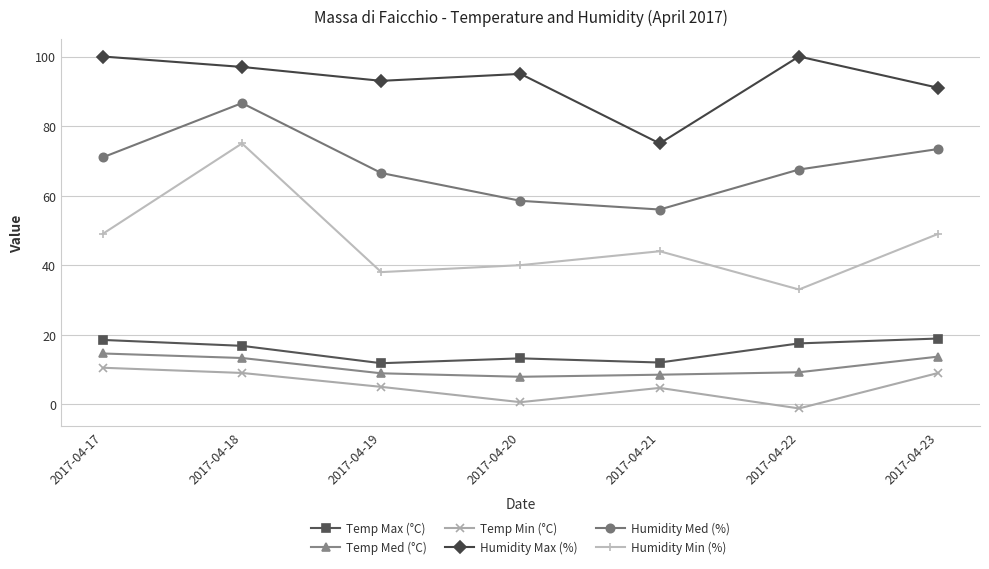

Which series has the largest range (max minus min)?

Humidity Min (%)